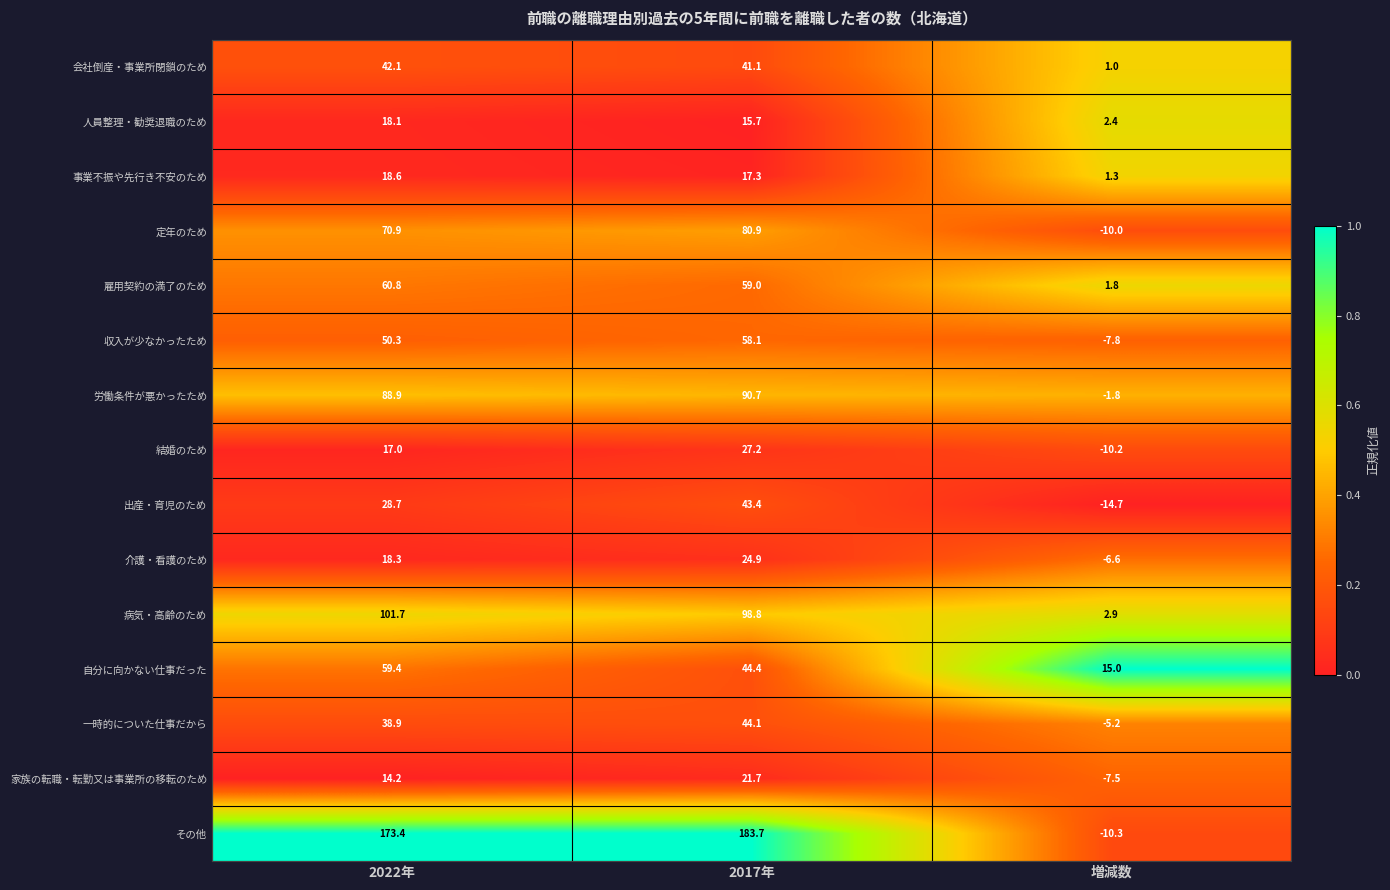

Rank the series at 2022年 from highest to lowest value.

その他, 病気・高齢のため, 労働条件が悪かったため, 定年のため, 雇用契約の満了のため, 自分に向かない仕事だった, 収入が少なかったため, 会社倒産・事業所閉鎖のため, 一時的についた仕事だから, 出産・育児のため, 事業不振や先行き不安のため, 介護・看護のため, 人員整理・勧奨退職のため, 結婚のため, 家族の転職・転勤又は事業所の移転のため